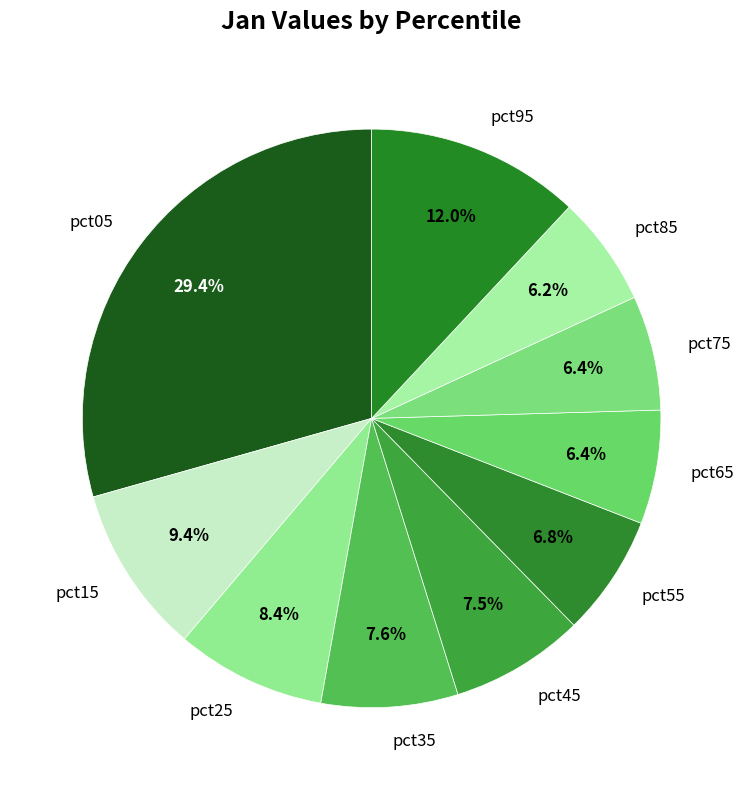

How many slices are in this pie chart?

10